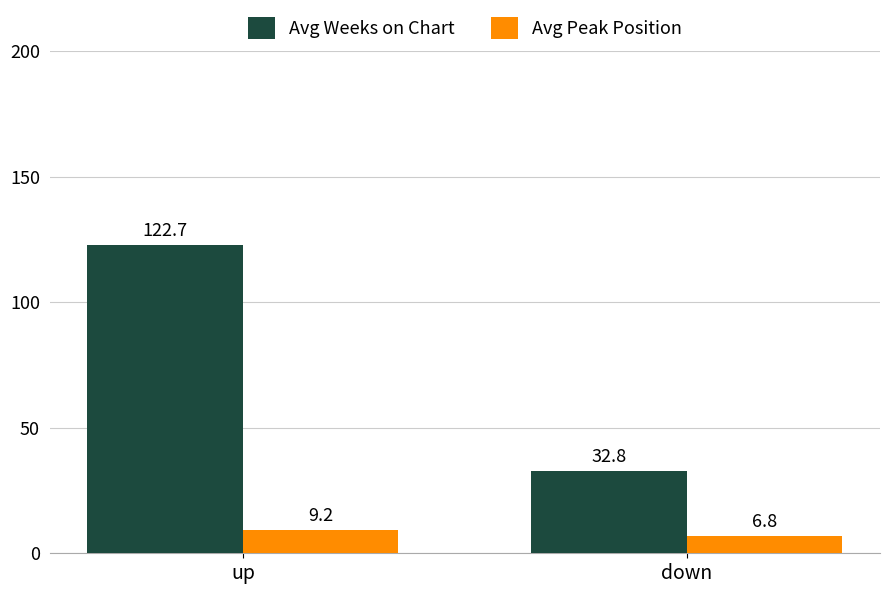

Reading right to left, transcribe all the data shown in this chart.

Avg Weeks on Chart: down=32.8	up=122.7
Avg Peak Position: down=6.8	up=9.2